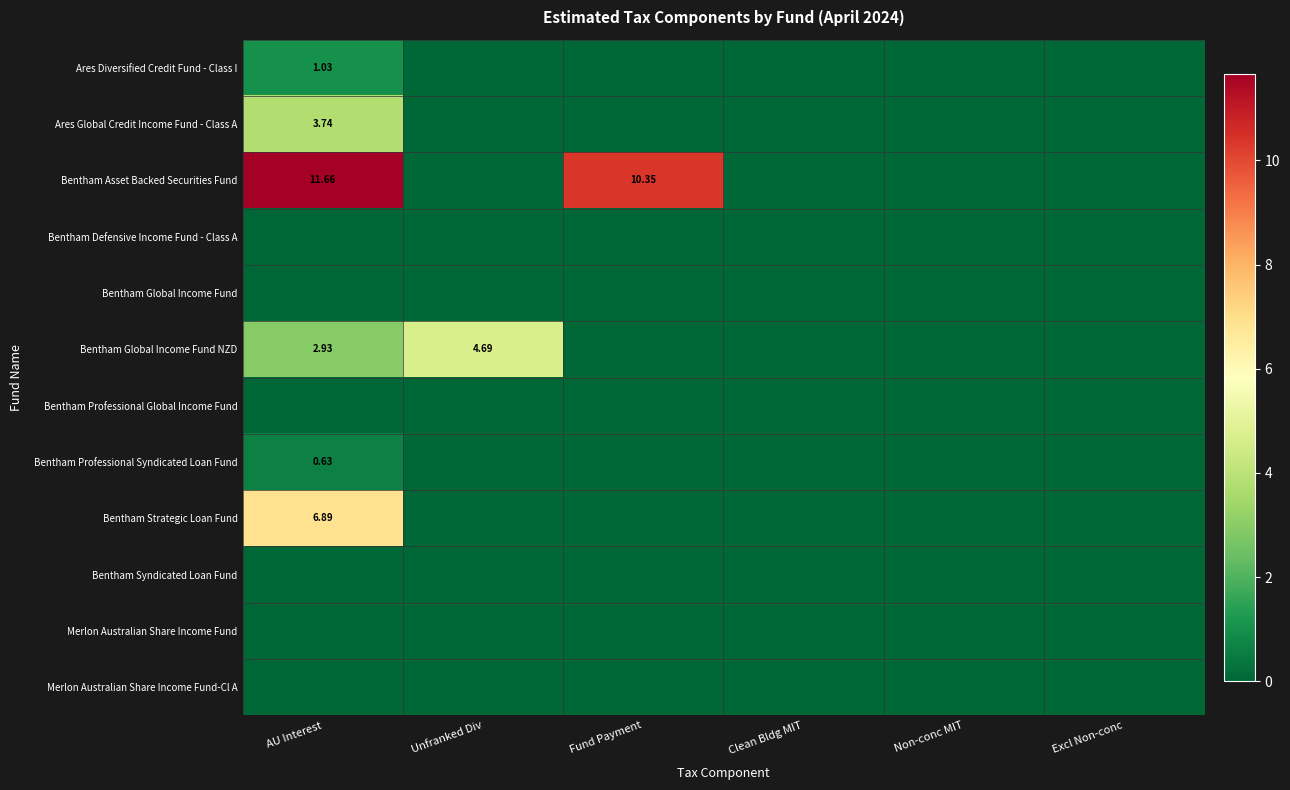

The value of Bentham Asset Backed Securities Fund at Clean Bldg MIT is 0.0. True or false?

True